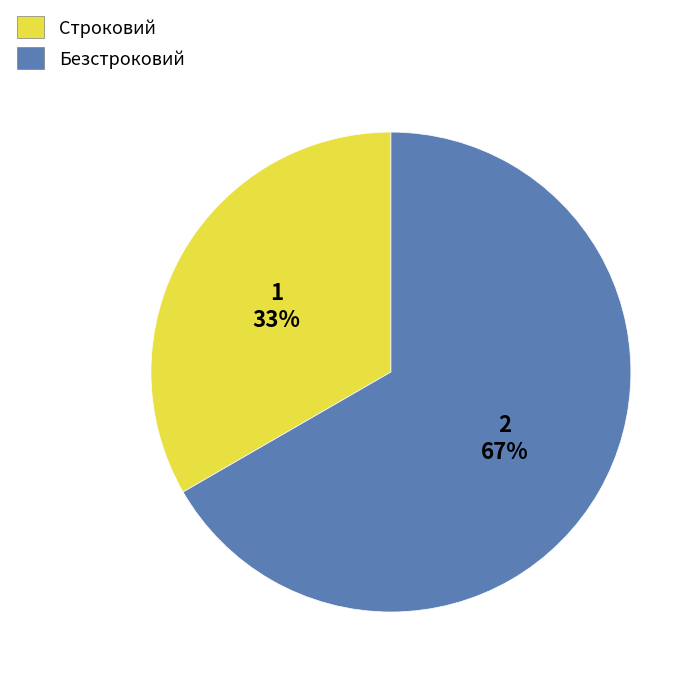

What is the smallest slice in the pie chart?

Строковий